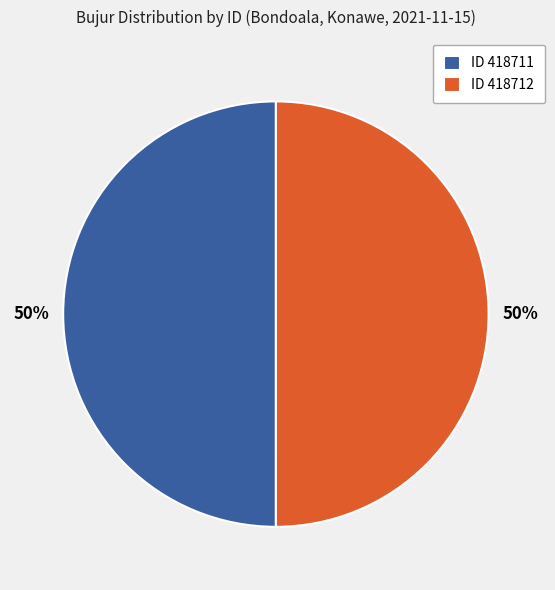

To the nearest percent, what is the average slice percentage?

50%